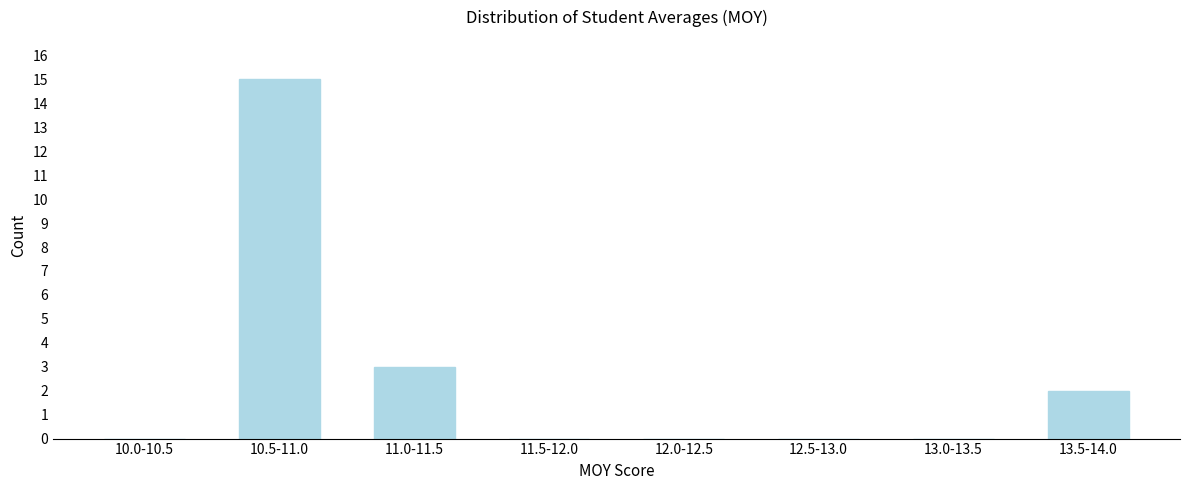

What is the sum of all values?

20